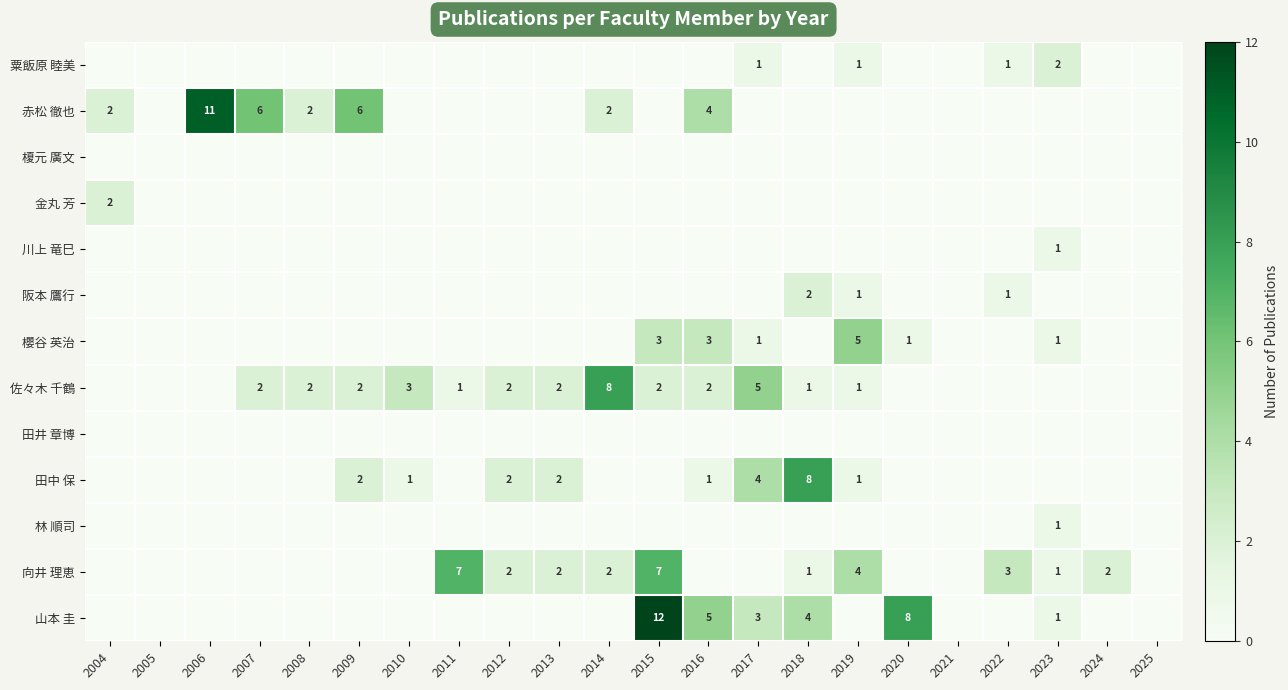

At which category does the chart reach its peak across all series?

2015